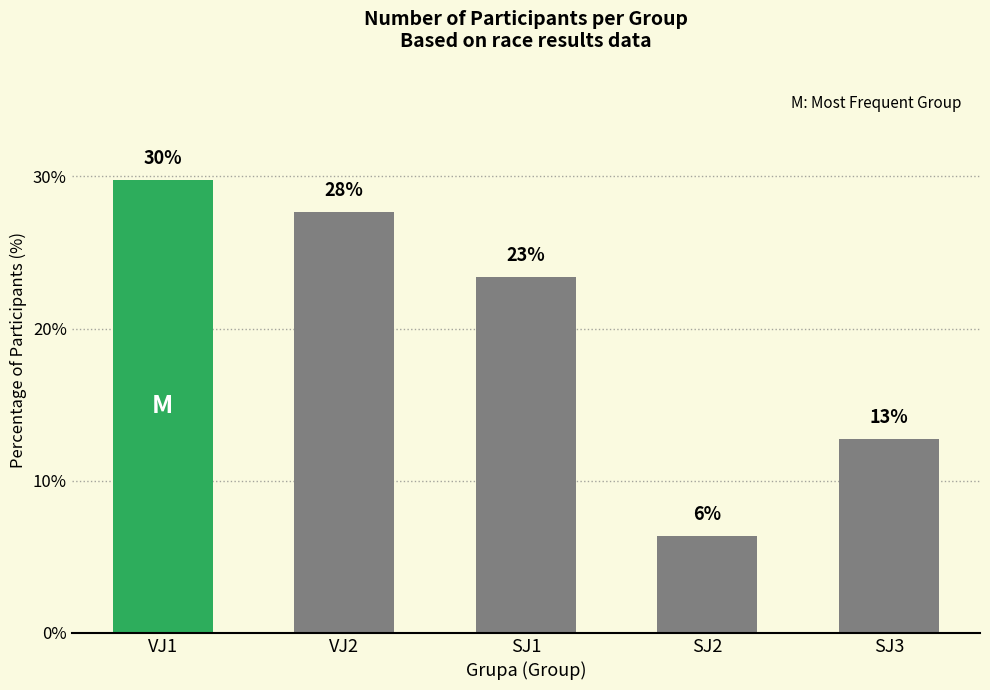

Reading right to left, extract all data points from this chart.

12.8	6.4	23.4	27.7	29.8